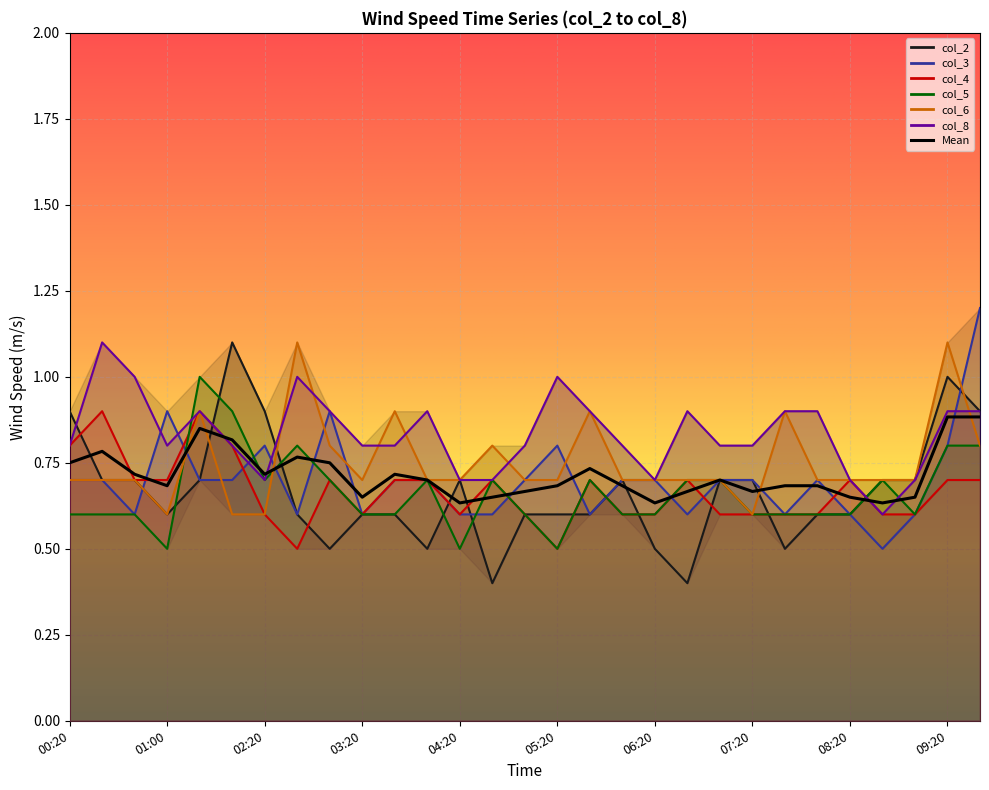

Which series has the largest total across all categories?

col_8